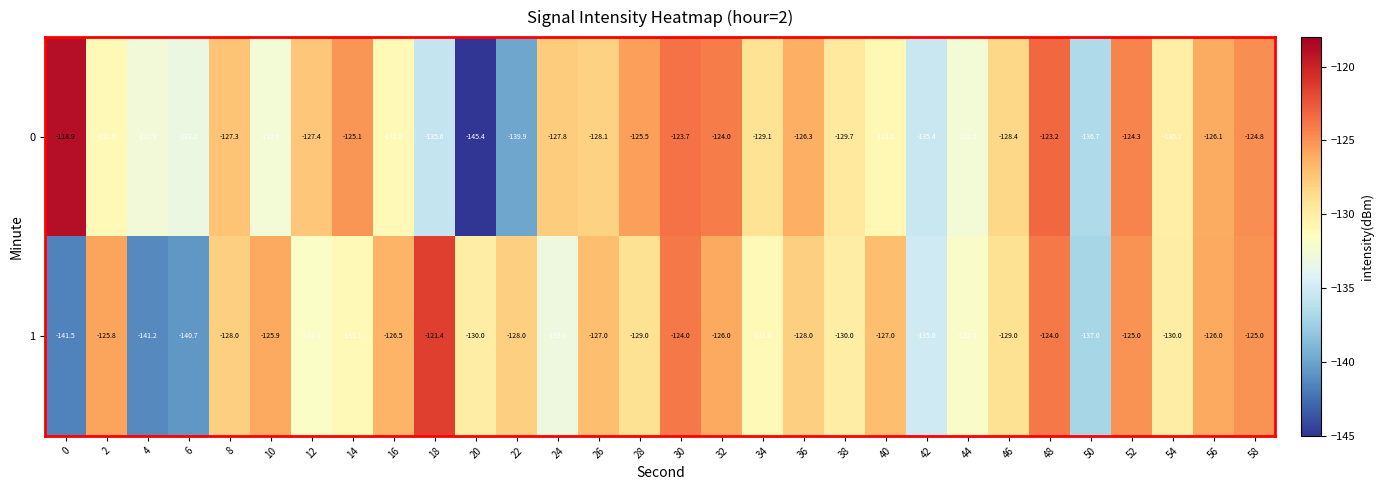

What is the total value across all series at 16?

-257.5